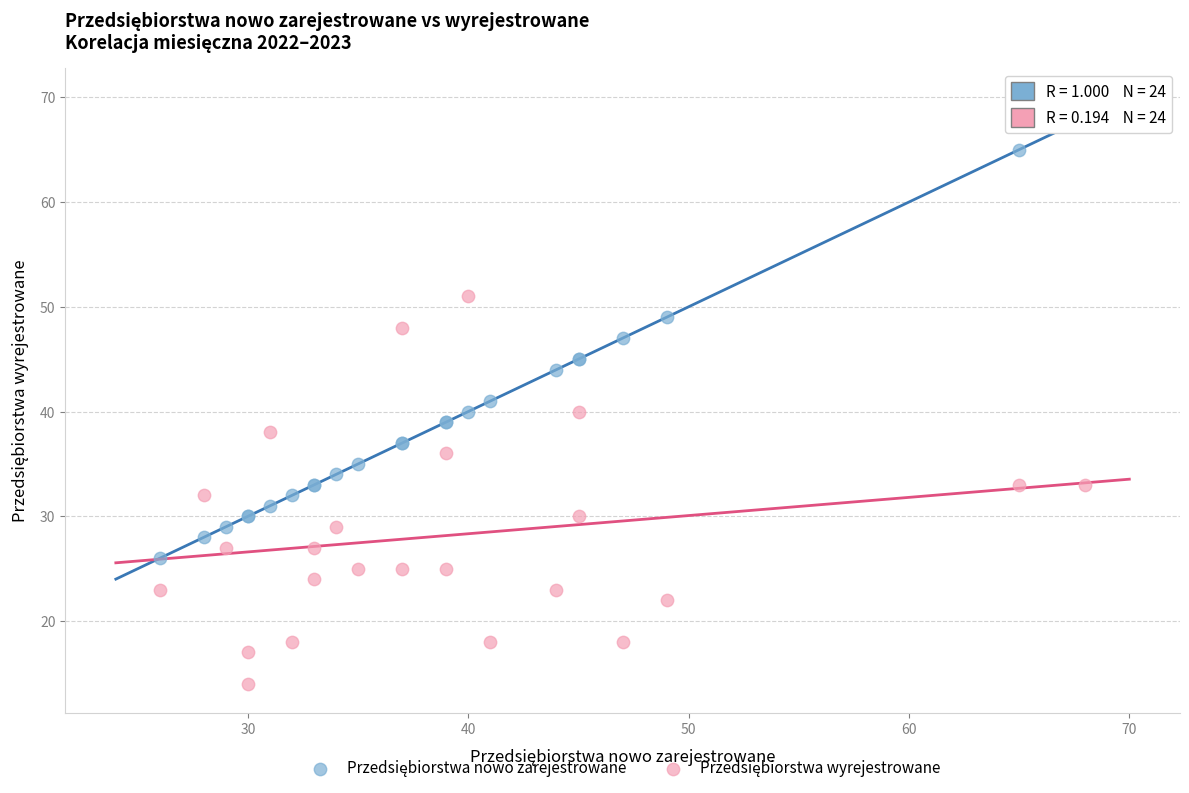

What is the X range (max minus min) for the scatter plot?

42